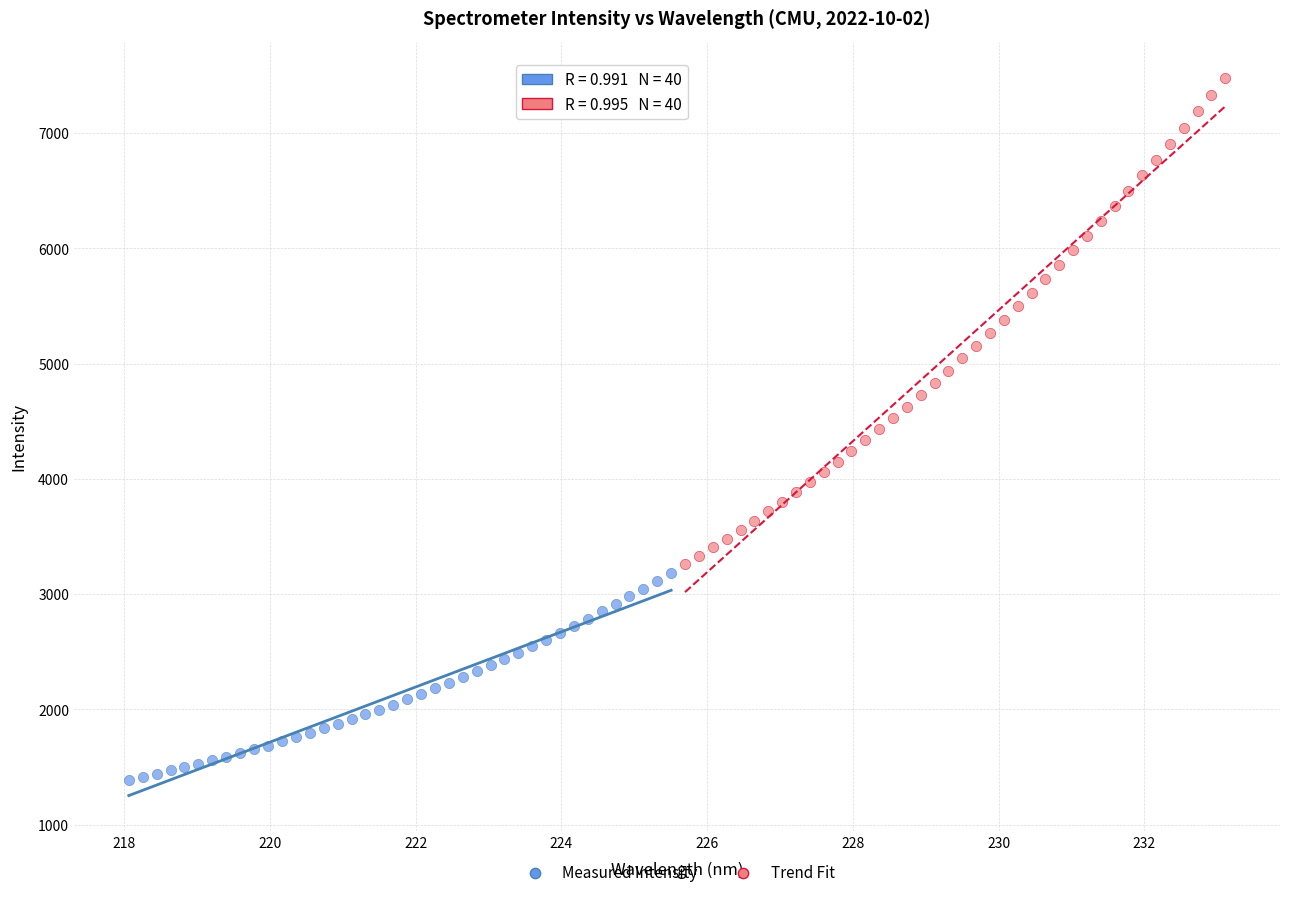

What are all the series names shown in the legend?

Measured Intensity, Trend Fit